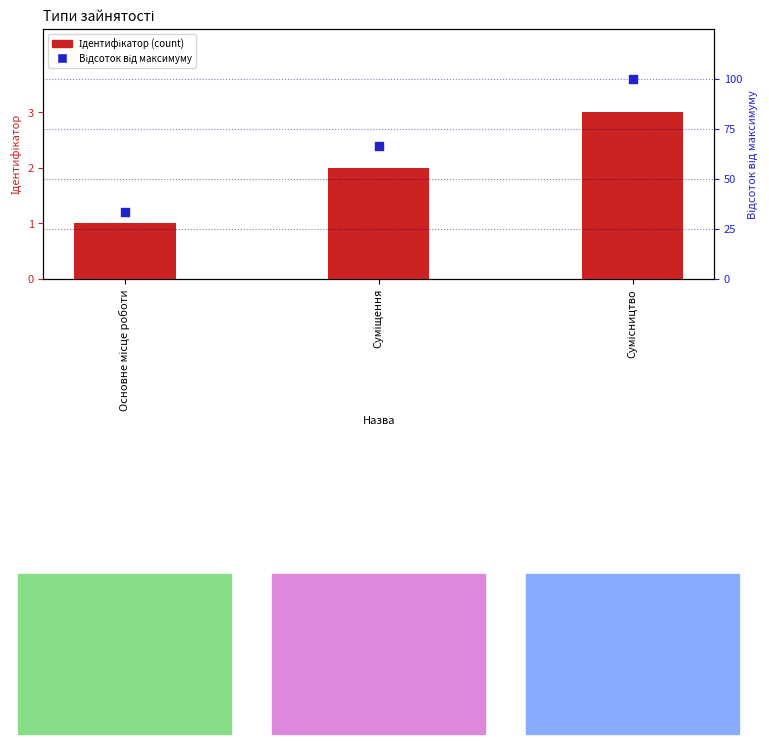

At which category is the sum across all series the highest?

Сумісництво